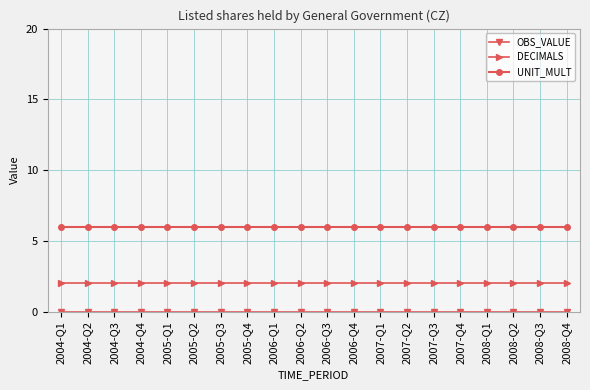

True or false: UNIT_MULT and DECIMALS cross at least once.

False